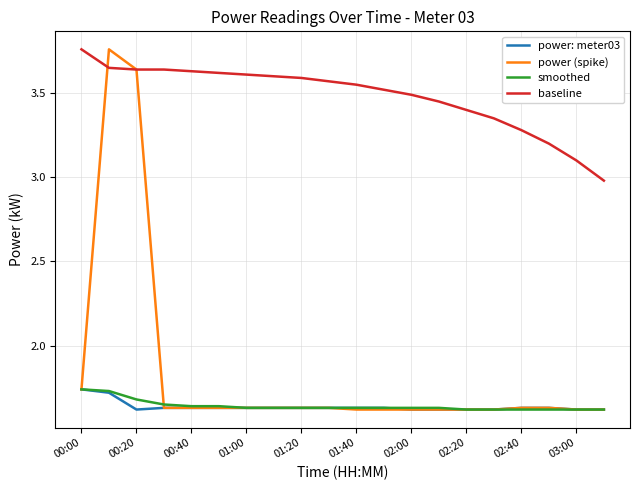

What are all the series names shown in the legend?

power: meter03, power (spike), smoothed, baseline